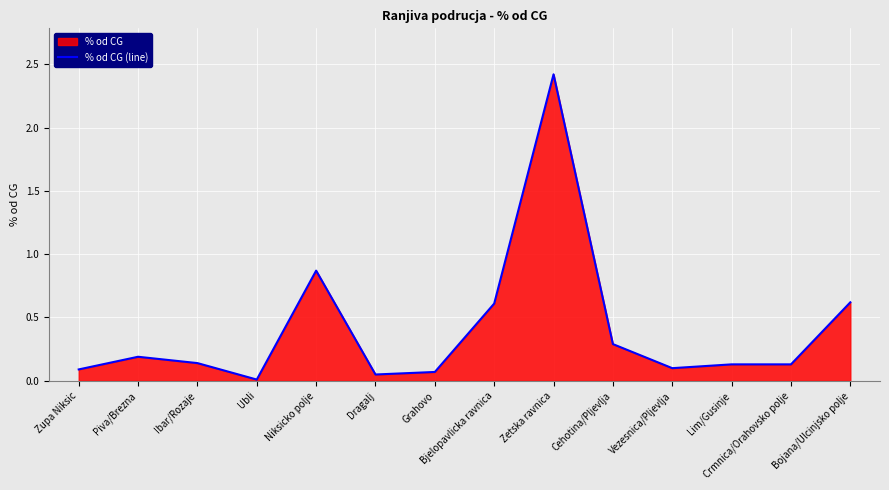

How many lines are shown in the chart?

1